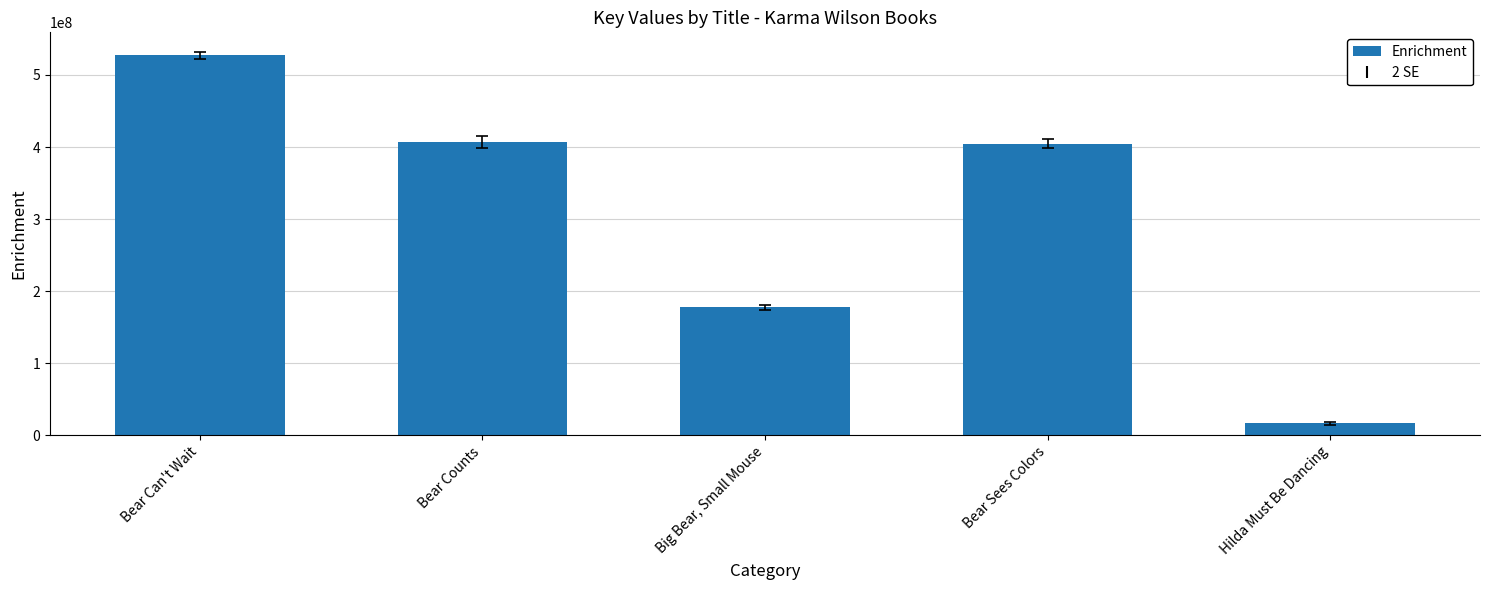

Approximately how many times larger is the value at Bear Can't Wait compared to Bear Sees Colors?

1.3